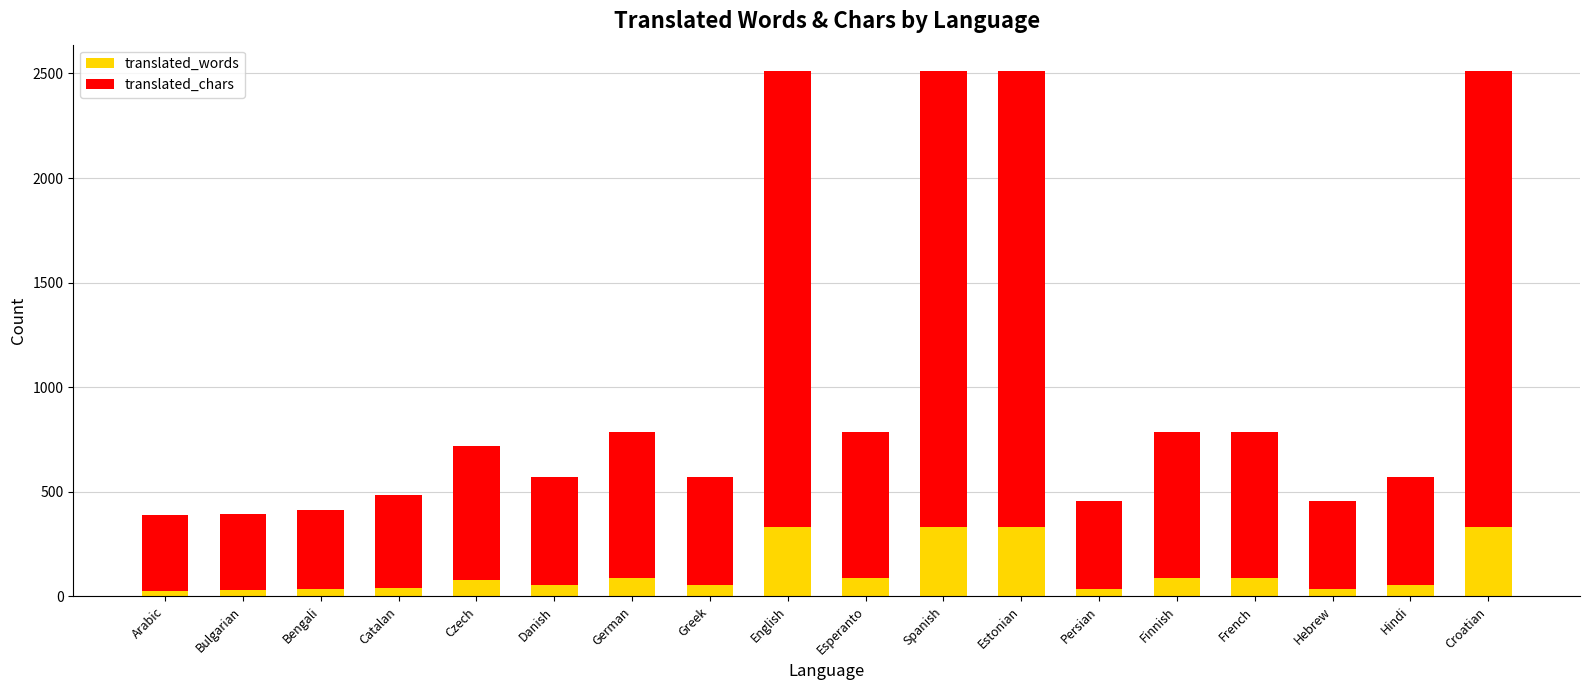

What is the difference between the second highest and minimum values in the translated_words series?

305